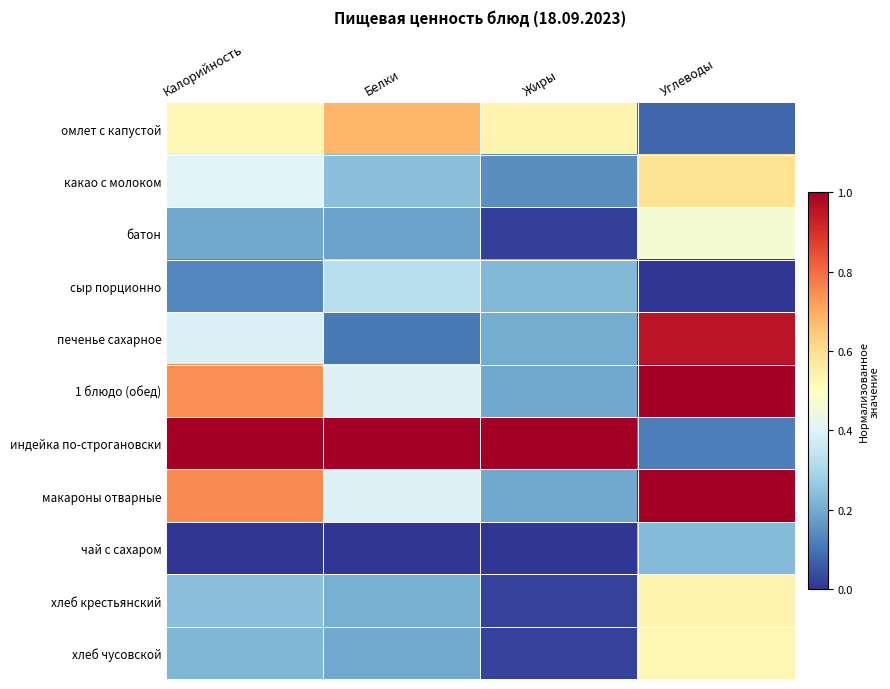

At Углеводы, list the series in order from largest to smallest.

1 блюдо (обед), макароны отварные, печенье сахарное, какао с молоком, хлеб крестьянский, хлеб чусовской, батон, чай с сахаром, индейка по-строгановски, омлет с капустой, сыр порционно